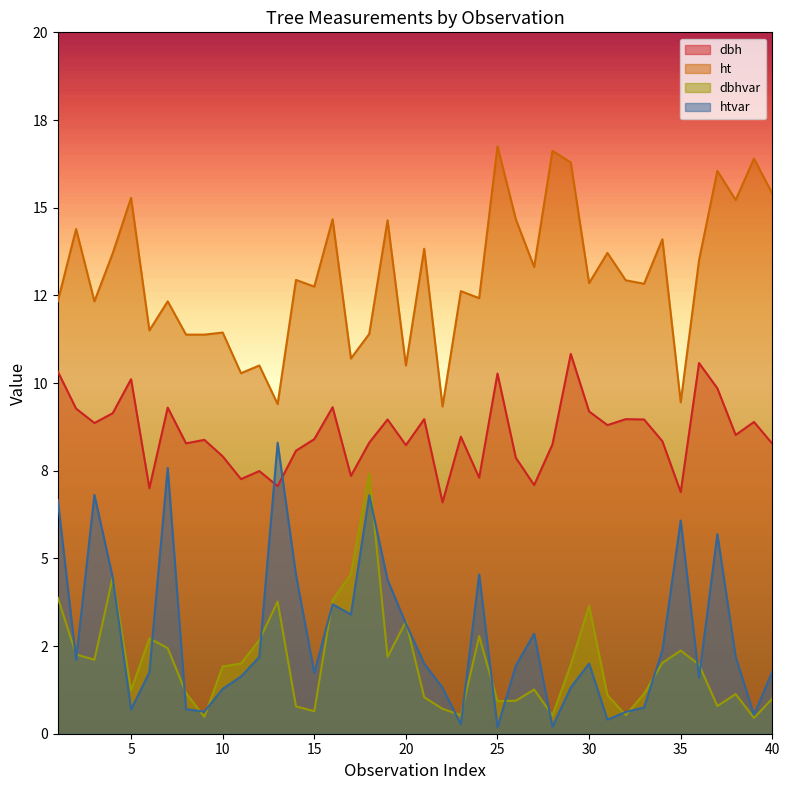

Does the chart display data point markers on the line(s)?

No